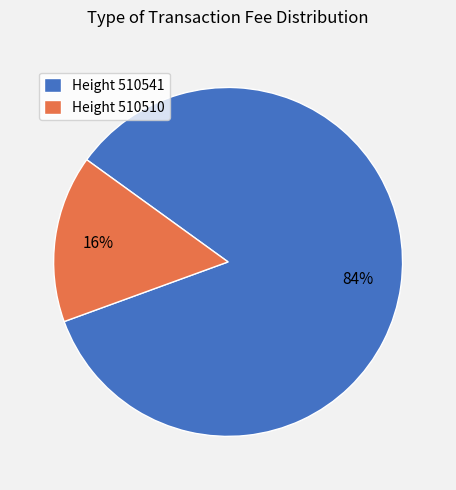

Is the sum of Height 510541 and Height 510510 greater than half?

Yes